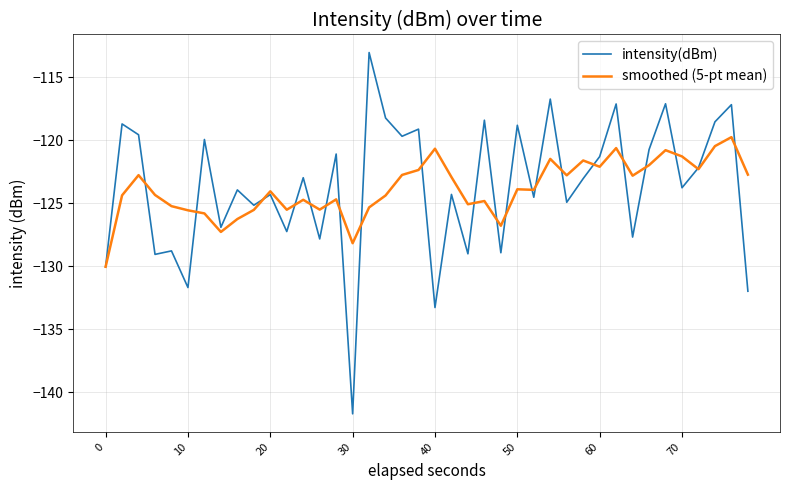

What is the minimum value for smoothed (5-pt mean)?

-130.1